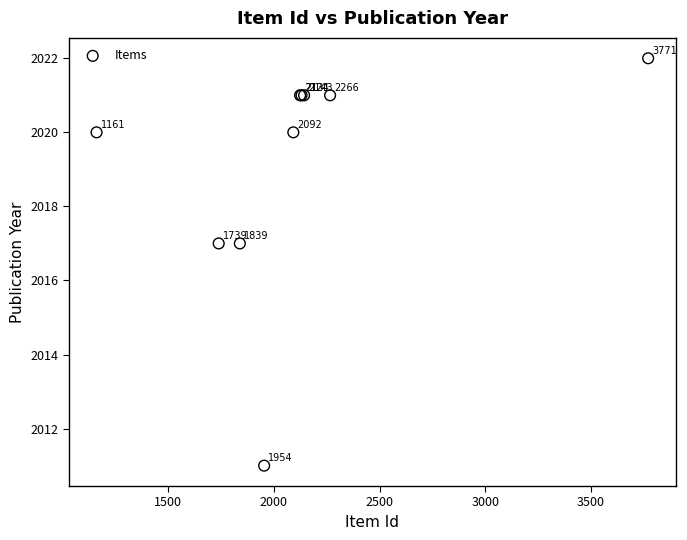

What Y value in the scatter plot is closest to 2016?

2017